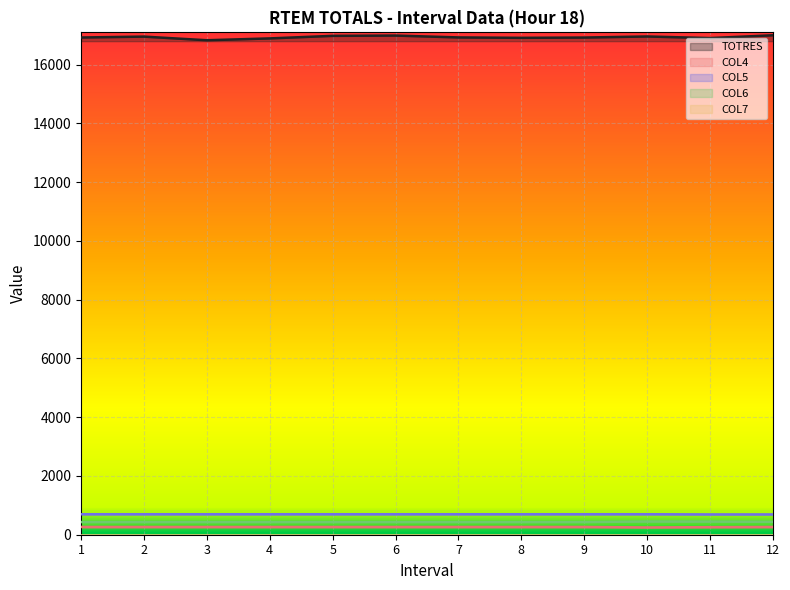

The COL6 series shows 432.0 at 7. True or false?

True